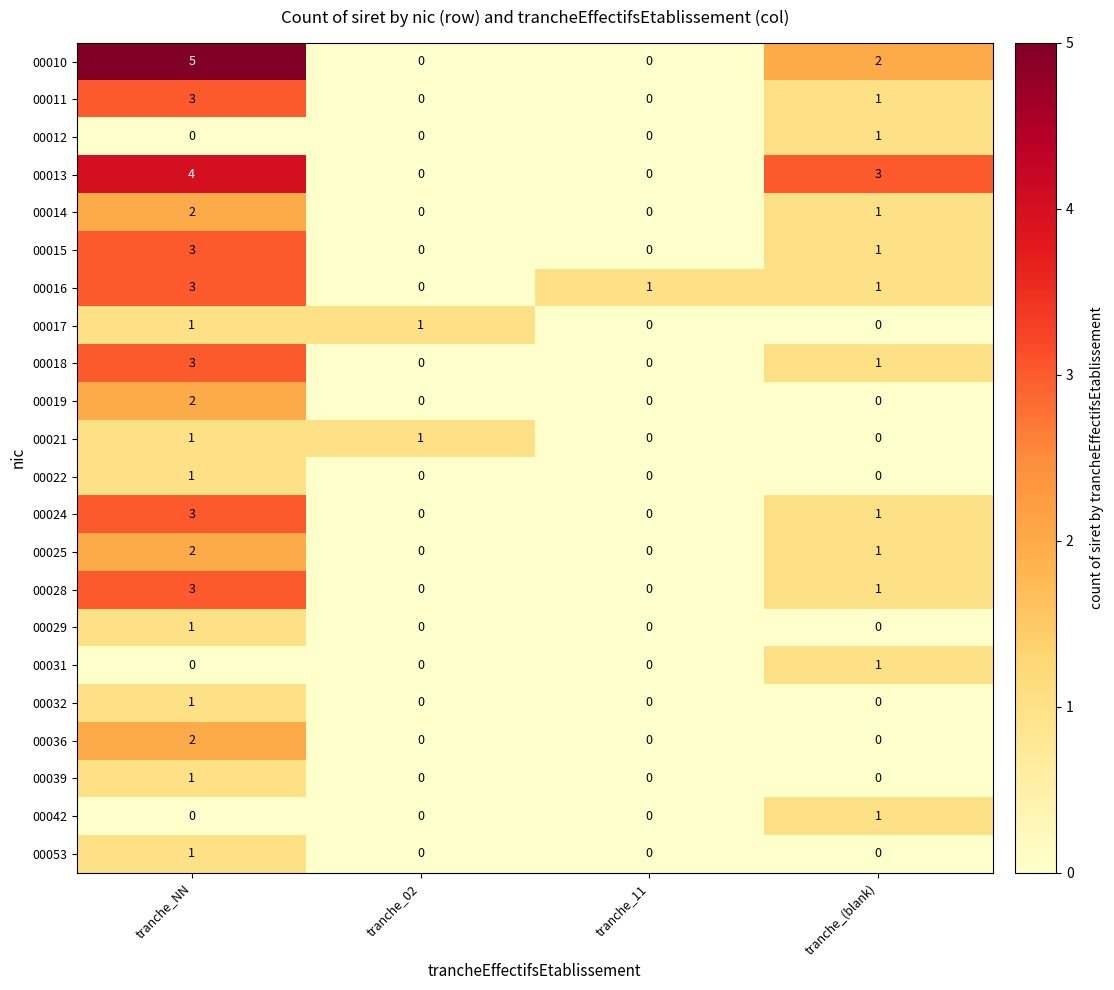

At which category is the sum across all series the highest?

tranche_NN